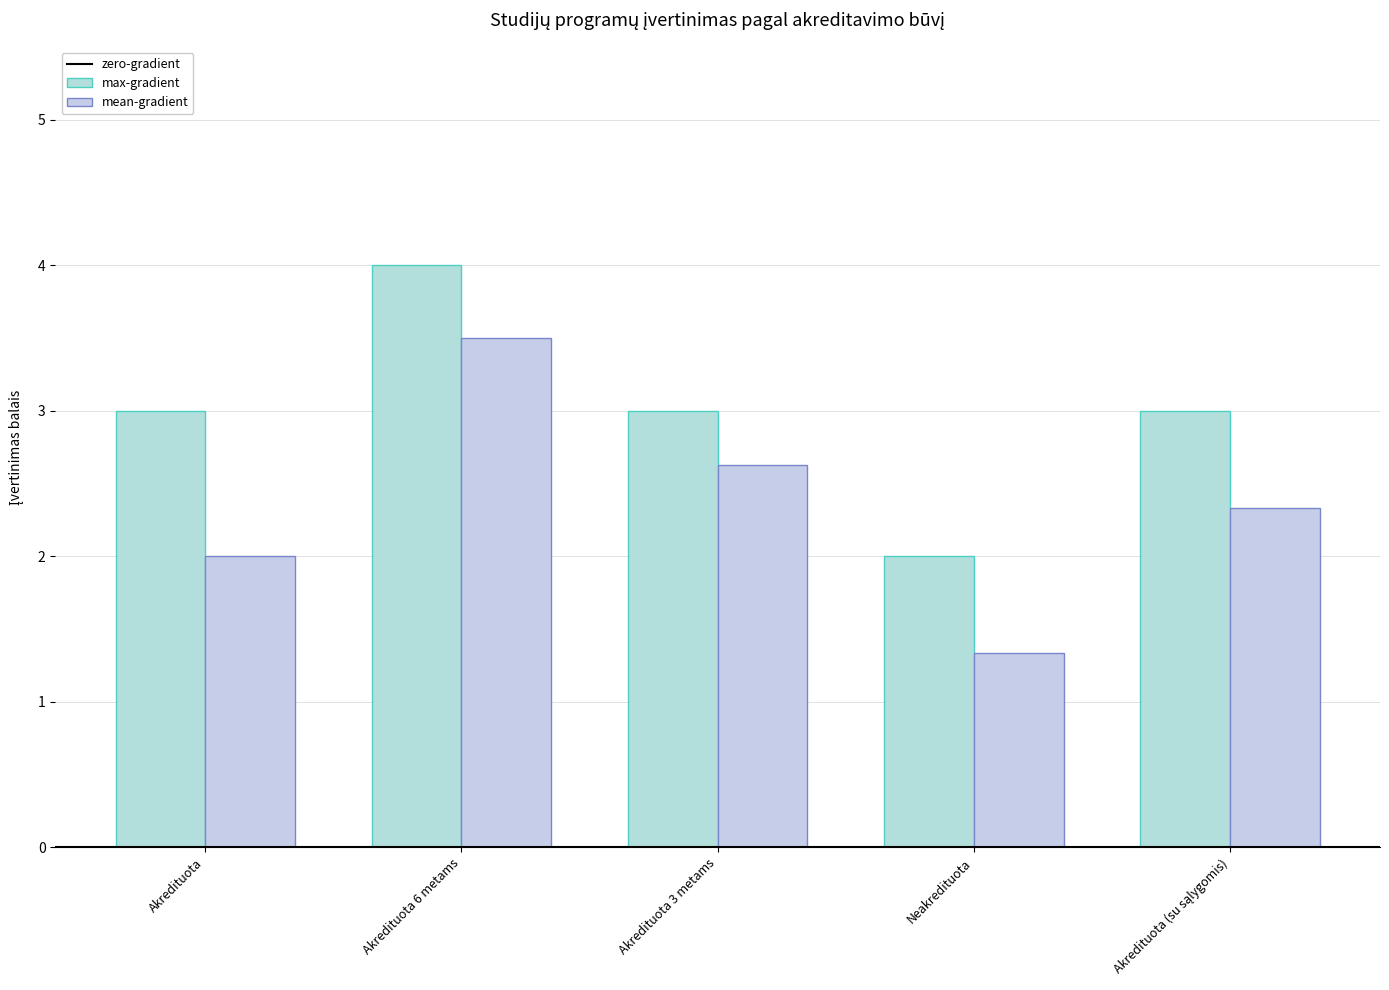

True or false: max-gradient has a value of 4 at Akredituota 6 metams.

True